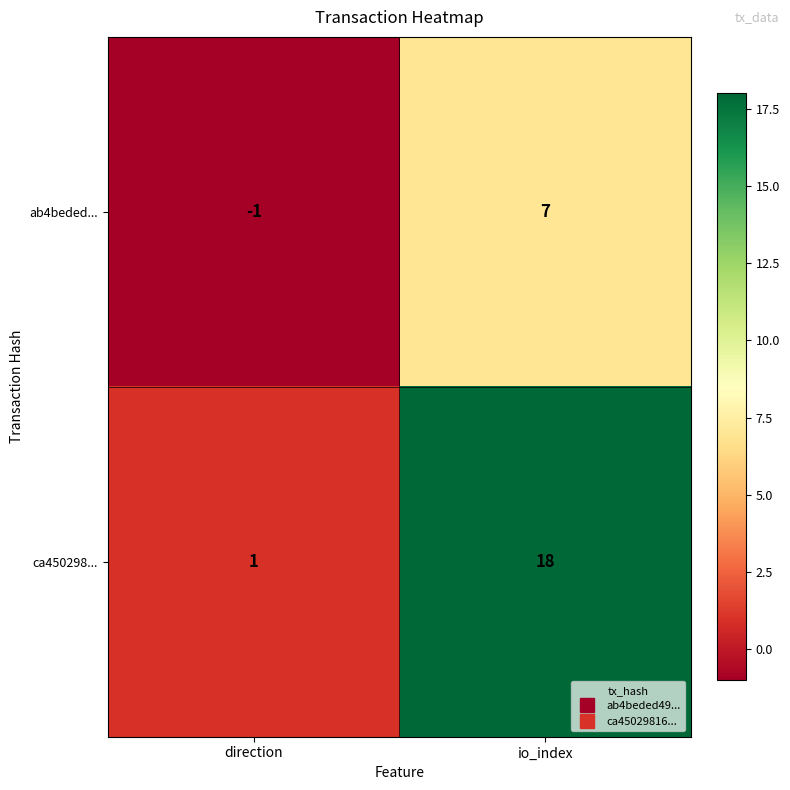

At how many categories does at least one series exceed 0?

2